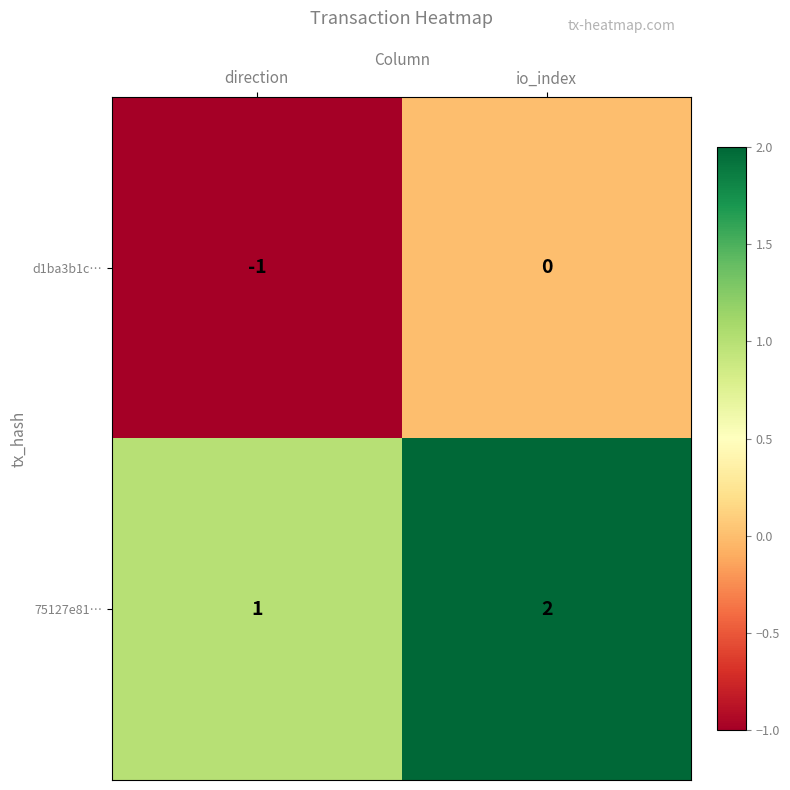

Reading left to right, what are all the values shown in this chart?

d1ba3b1c…: -1	0
75127e81…: 1	2